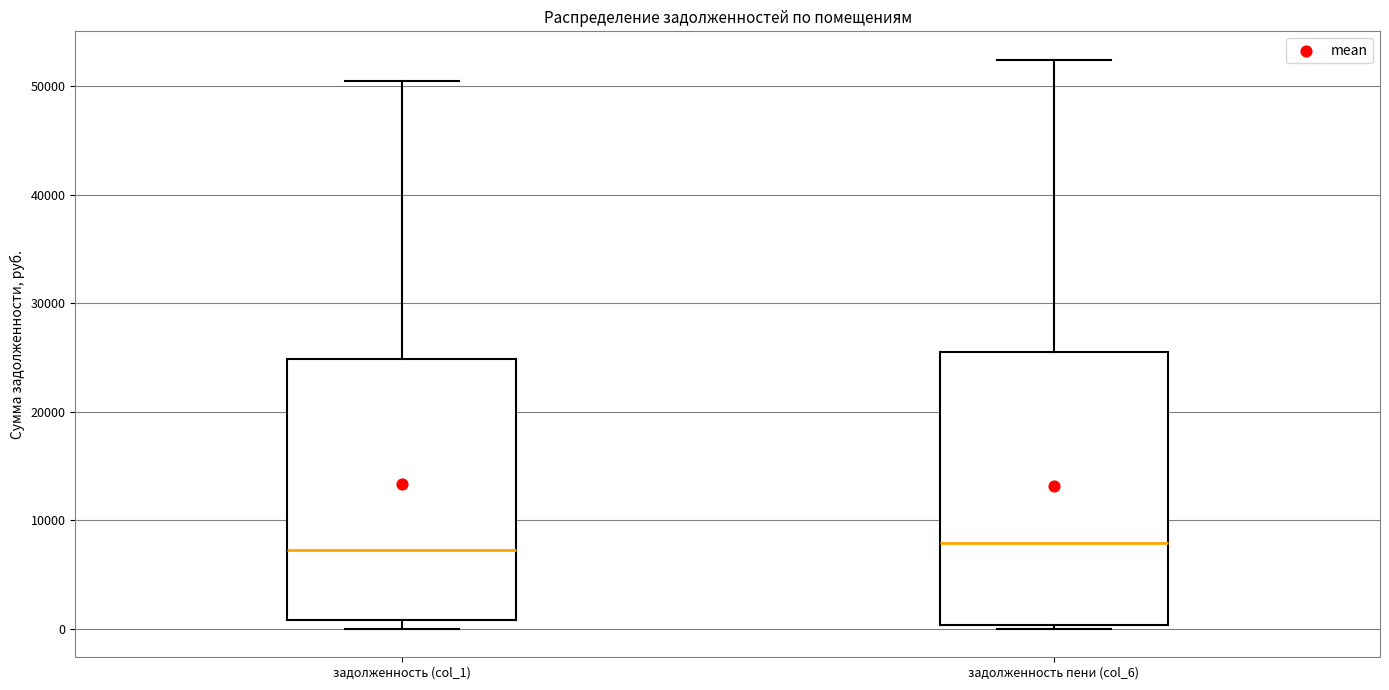

Reading left to right, read every box against the y-axis: the position of its median line, the range the box covers, and the ends of its whiskers. The values are not printed on the chart, so give them approximately, as read against the axis.

задолженность (col_1): median 7000, box 1000 to 25000, whiskers 0 to 50000
задолженность пени (col_6): median 8000, box 0 to 25000, whiskers 0 (just below the box's lower edge) to 52000